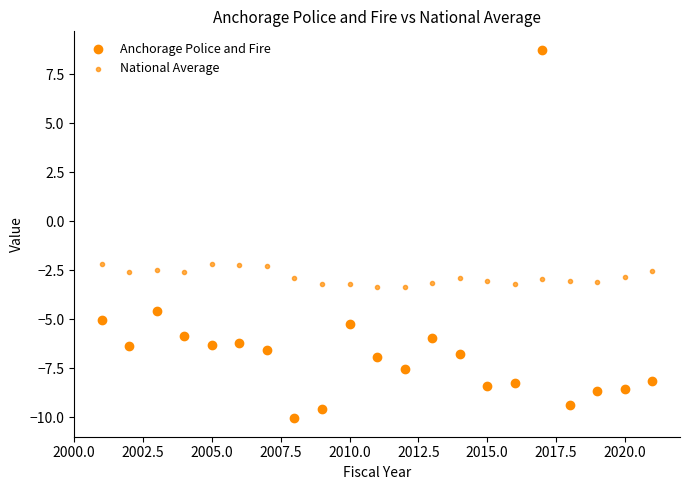

How many data points are displayed?

42